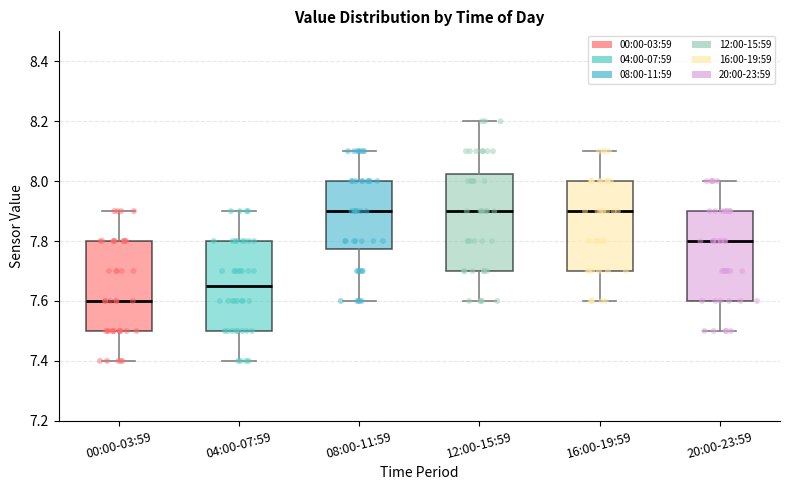

Reading left to right, transcribe this box plot: for each box, give where its median line is, the range the box spans, and where its two whiskers end, as read against the y-axis. The values are not printed on the chart, so give them approximately, as read against the axis.

00:00-03:59: median 7.60, box 7.50 to 7.80, whiskers 7.40 to 7.90
04:00-07:59: median 7.66, box 7.50 to 7.80, whiskers 7.40 to 7.90
08:00-11:59: median 7.90, box 7.78 to 8.00, whiskers 7.60 to 8.10
12:00-15:59: median 7.90, box 7.70 to 8.02, whiskers 7.60 to 8.20
16:00-19:59: median 7.90, box 7.70 to 8.00, whiskers 7.60 to 8.10
20:00-23:59: median 7.80, box 7.60 to 7.90, whiskers 7.50 to 8.00